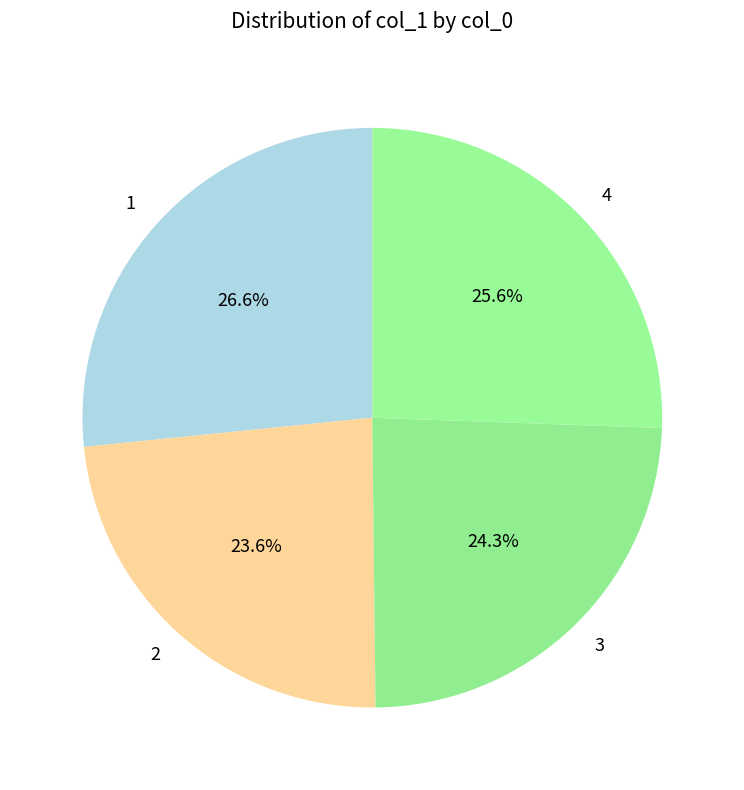

What percentage is the 1 slice, to the nearest percent?

27%